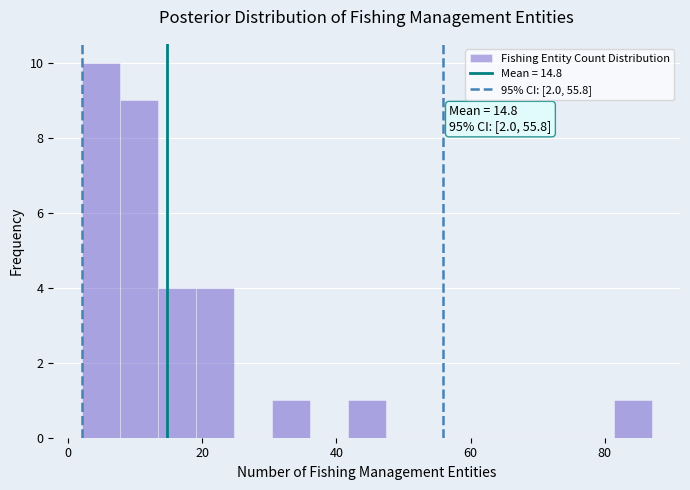

Read against the x-axis, roughly where is the centre of the tallest bar?

4